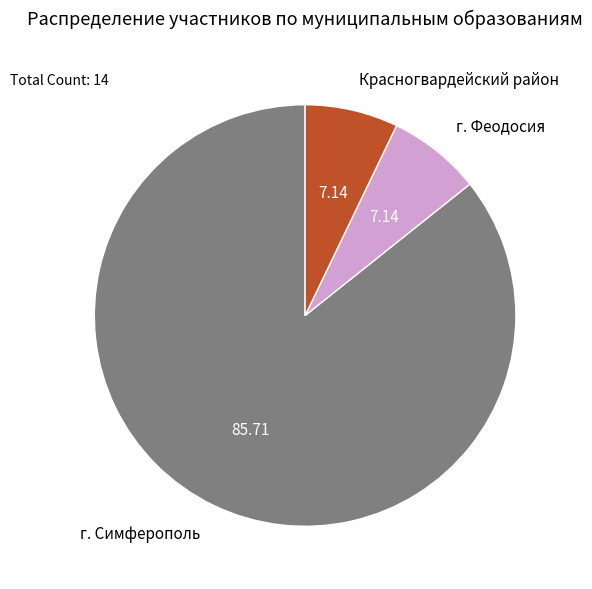

What is the ratio of the value at Красногвардейский район to the value at г. Феодосия?

1.0